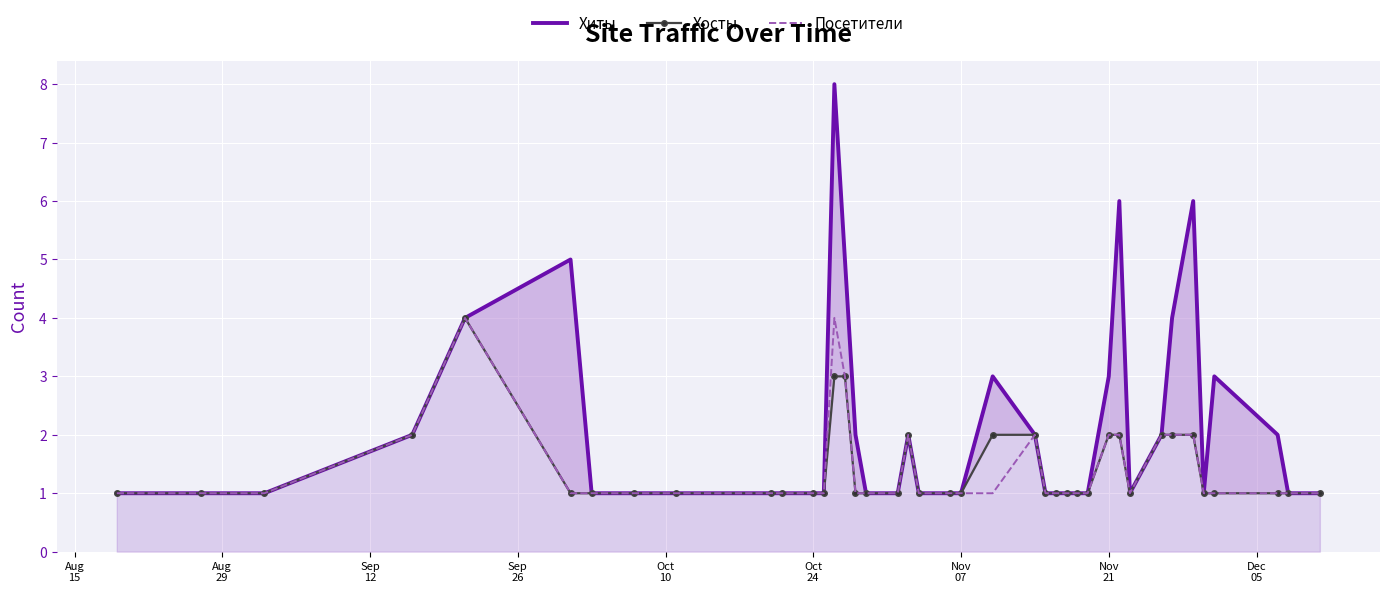

At how many categories does at least one series exceed 7?

1